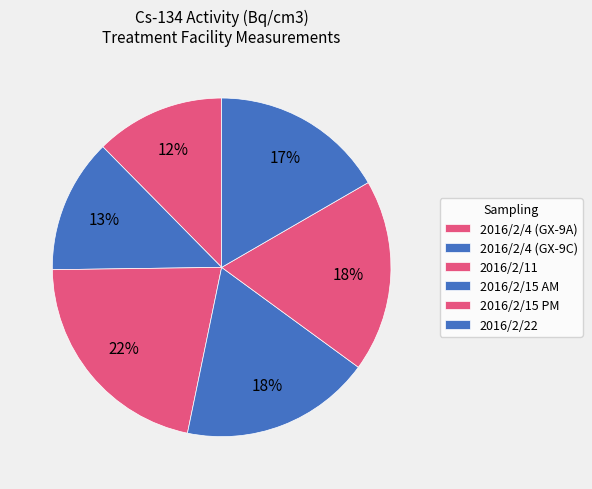

Rank the categories by value from highest to lowest.

2016/2/11, 2016/2/15-2, 2016/2/15-1, 2016/2/22, 2016/2/4-2, 2016/2/4-1